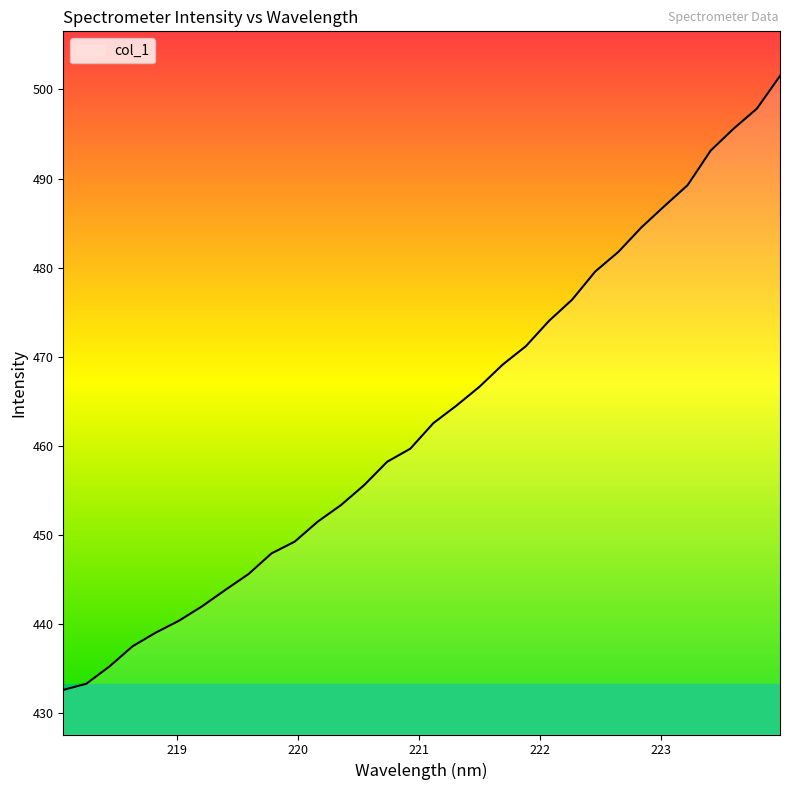

What is the difference between the maximum and minimum values?

68.9